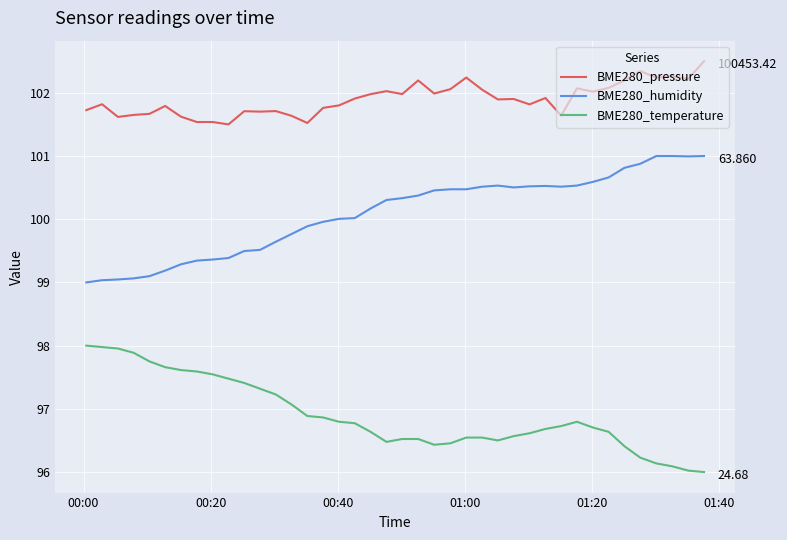

True or false: BME280_temperature and BME280_humidity intersect in this chart.

False